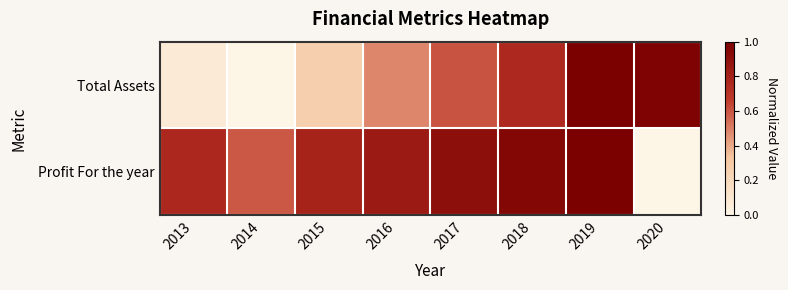

List the series in order of their overall mean, lowest first.

Total Assets, Profit For the year